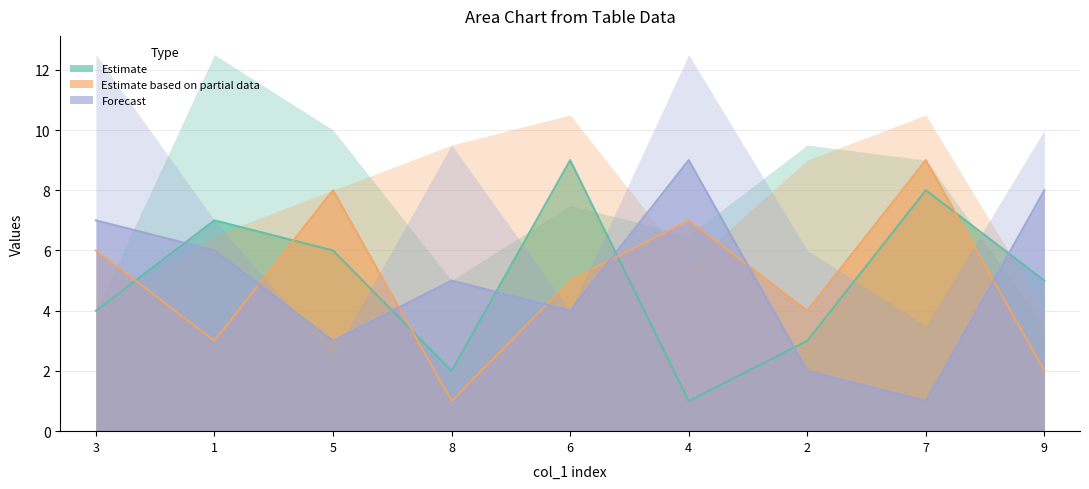

Does the chart display data point markers on the line(s)?

No